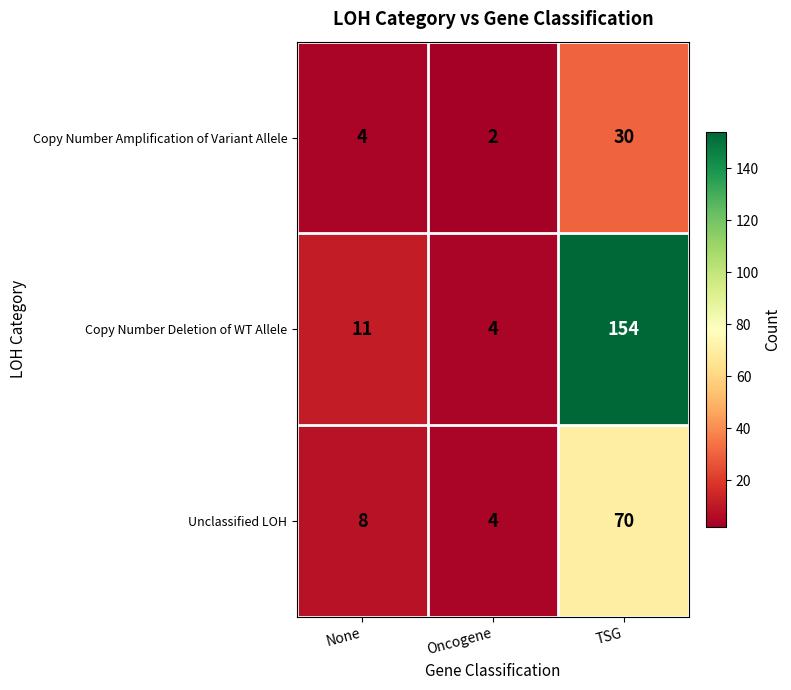

Between None and TSG, which series saw the biggest shift?

Copy Number Deletion of WT Allele